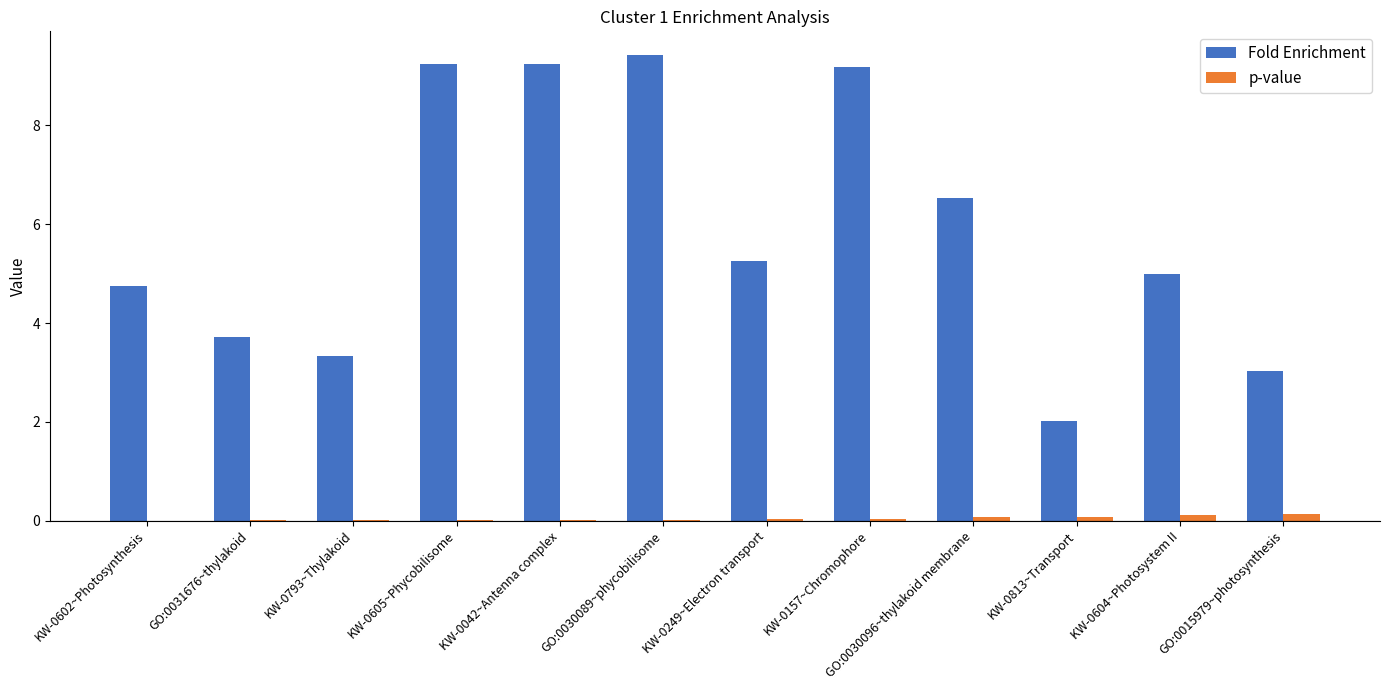

What is the spread (max minus min) of values at KW-0813~Transport?

1.9